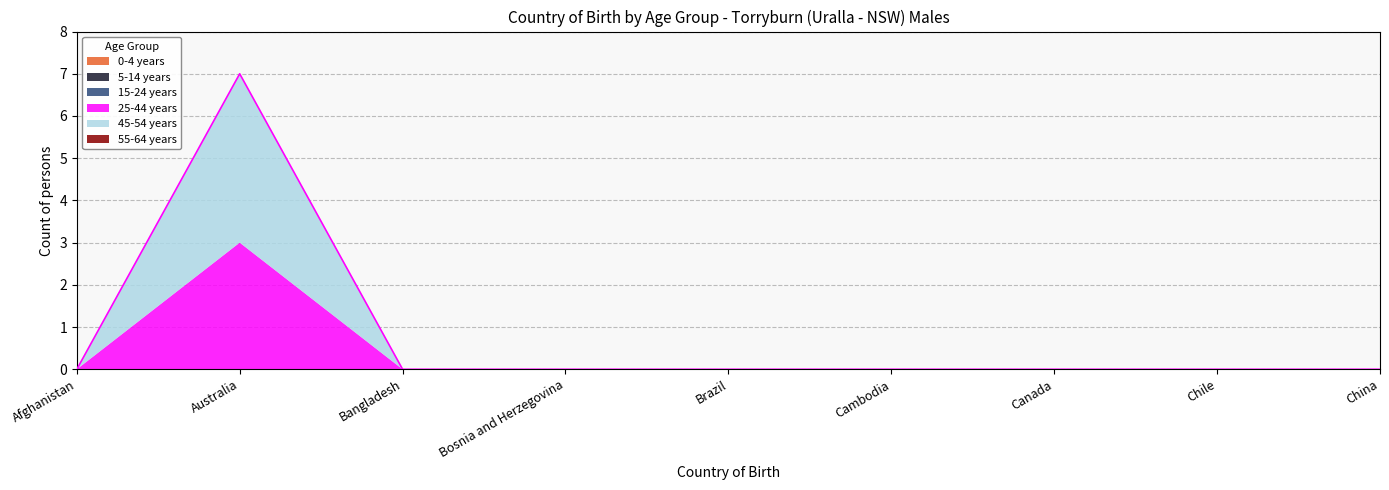

True or false: 5-14 years and 25-44 years cross at least once.

False